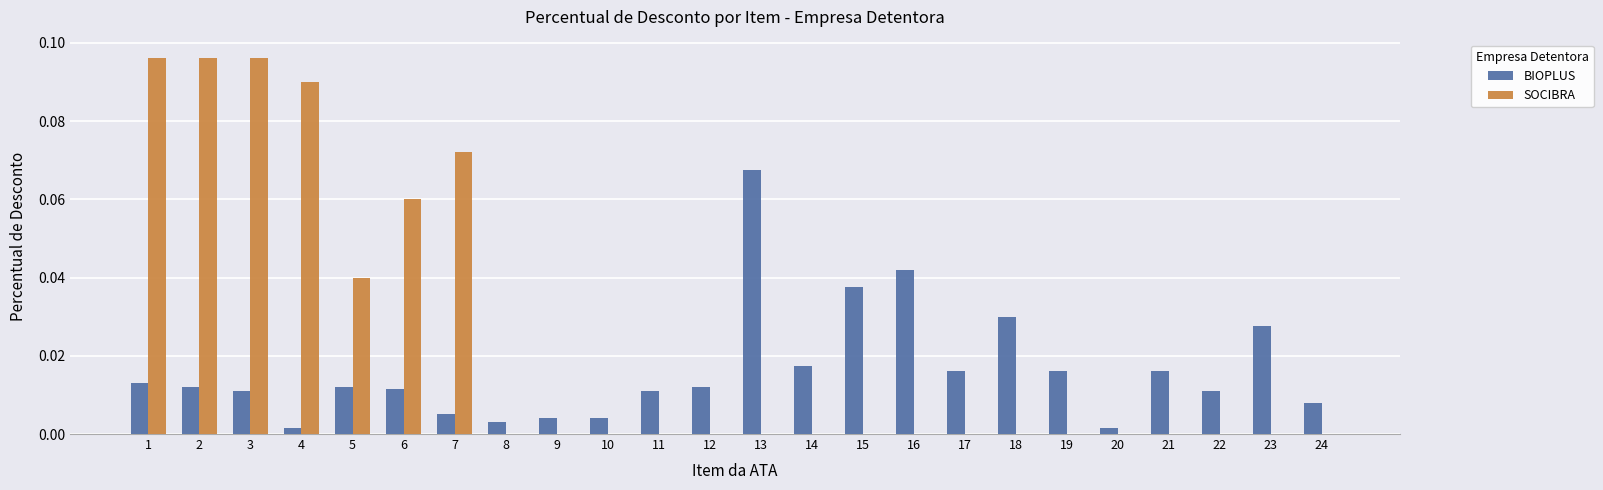

Which series has the largest range (max minus min)?

SOCIBRA